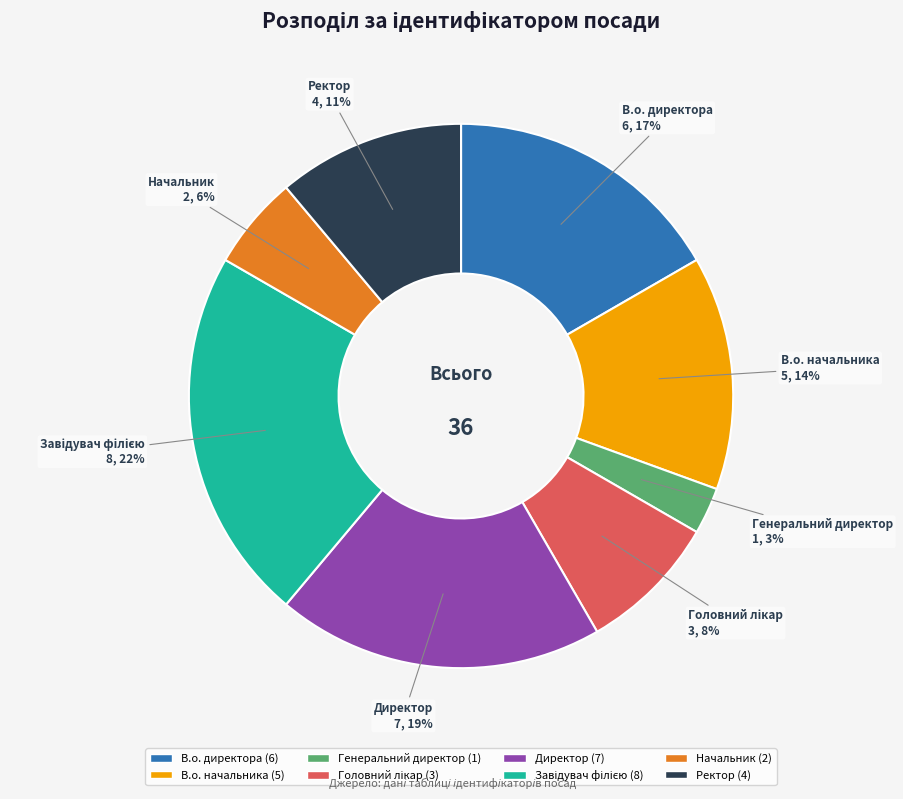

Is Начальник the majority of the pie?

No